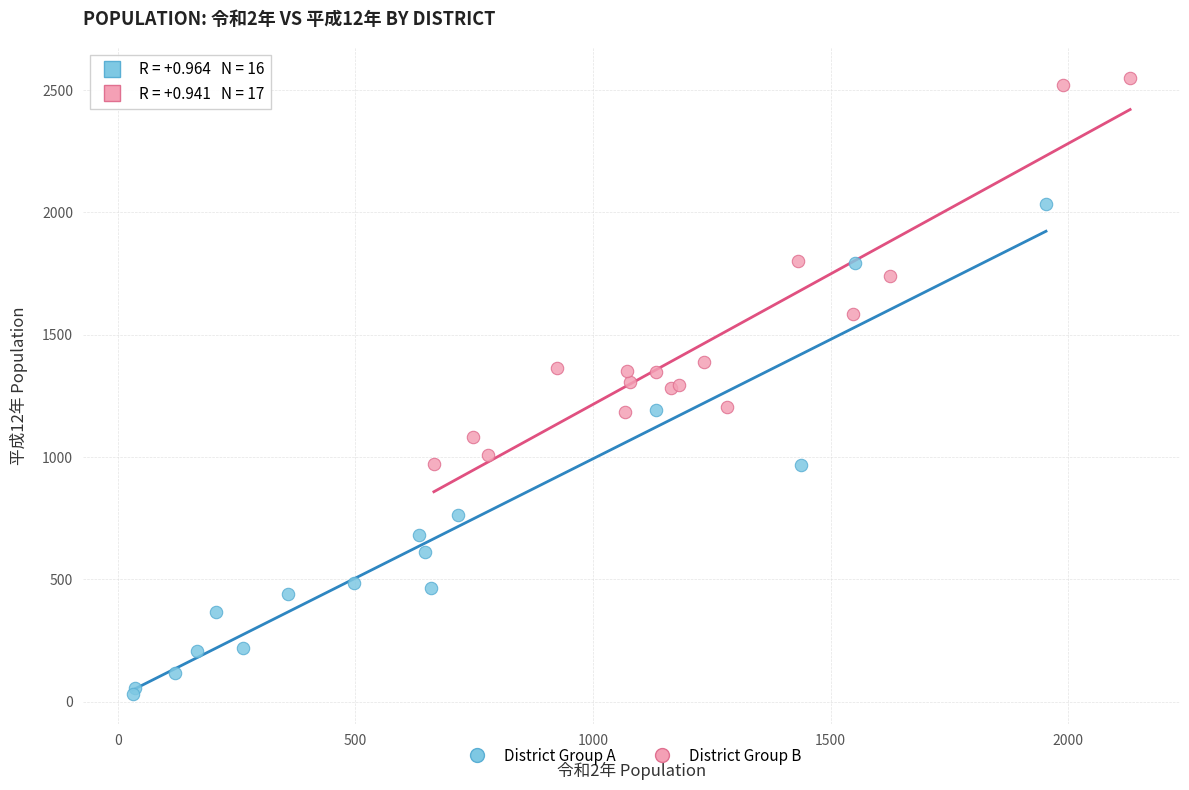

Which series reaches the maximum Y coordinate?

District Group B